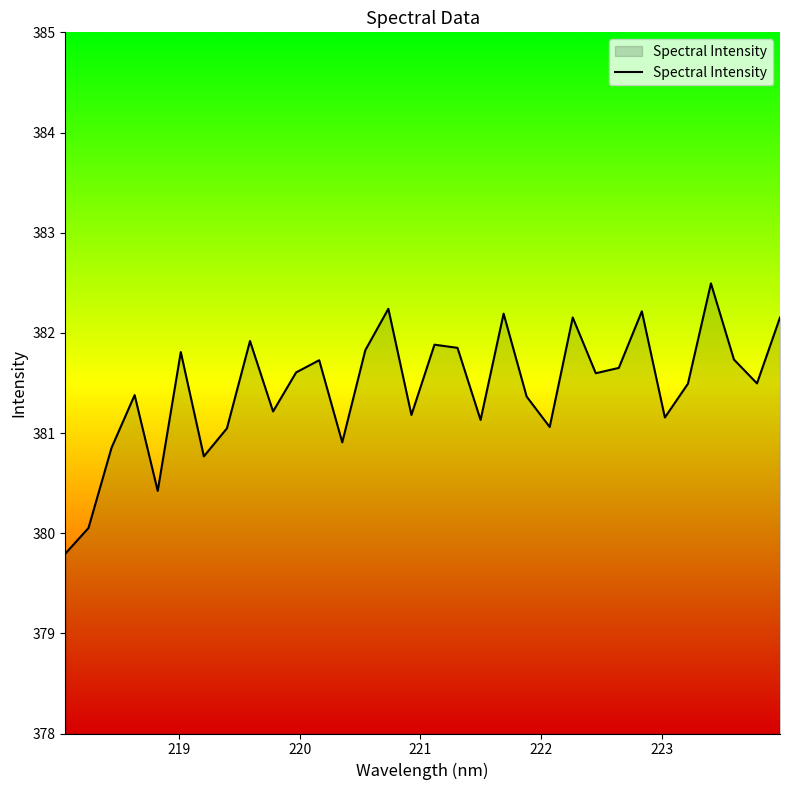

What is the maximum value shown in the chart?

382.5